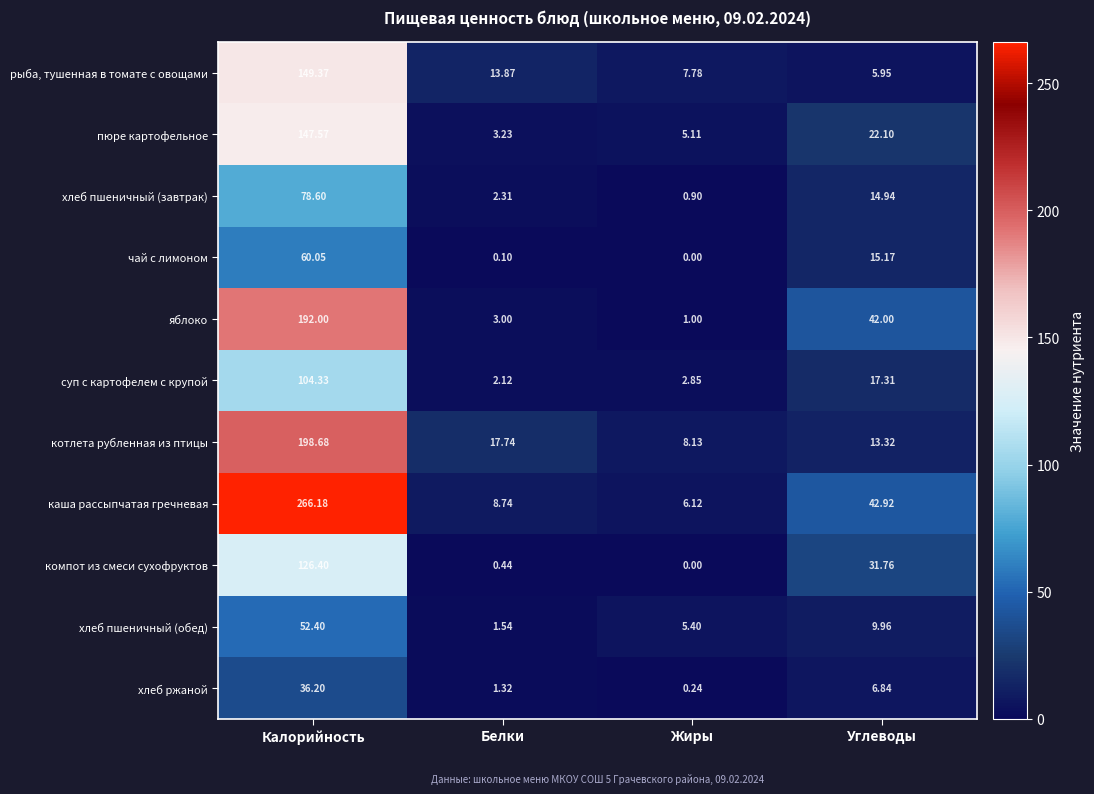

Where does the компот из смеси сухофруктов series first go above 31?

Калорийность